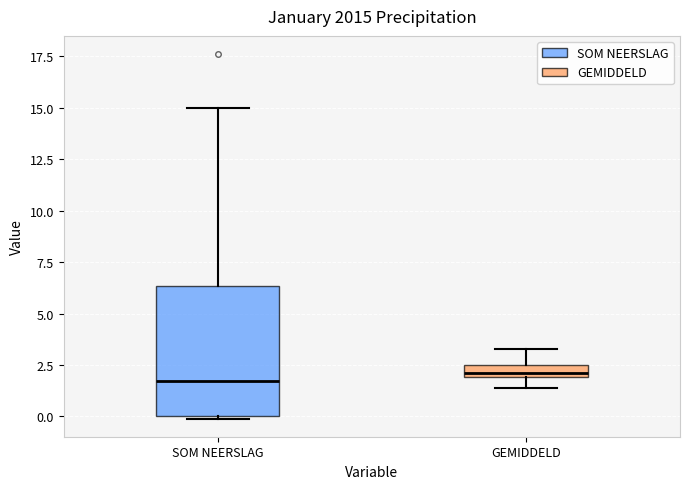

Where is the lower edge of the box for GEMIDDELD on the y-axis? The values are not printed on the chart, so give them approximately, as read against the axis.

2.0